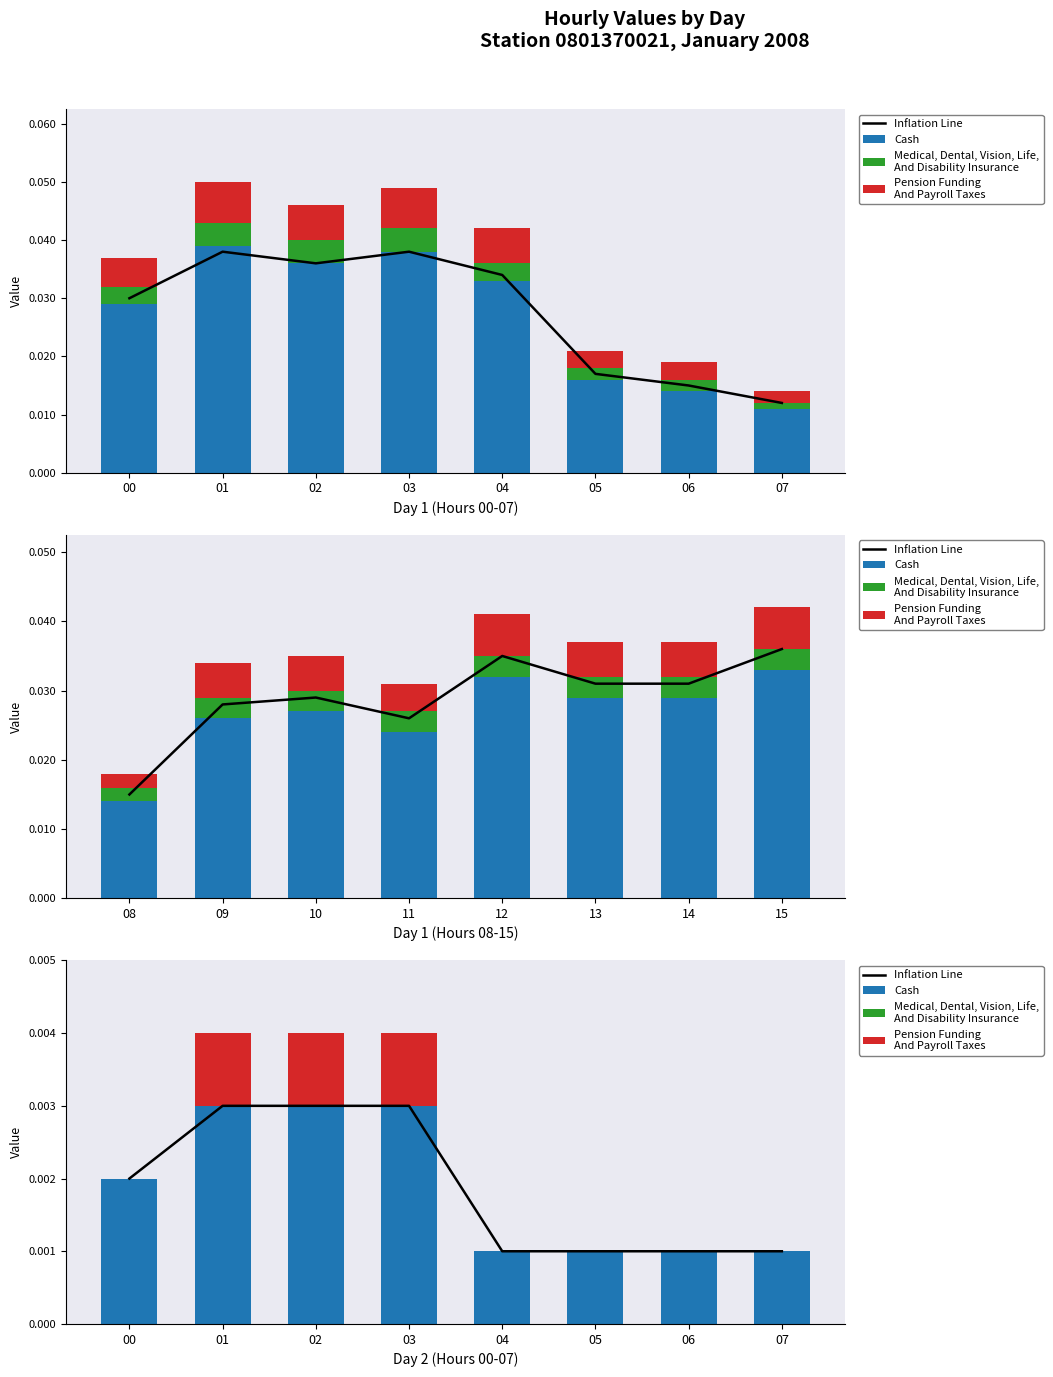

Is it true that Inflation Line equals 0.0 at 06?

False